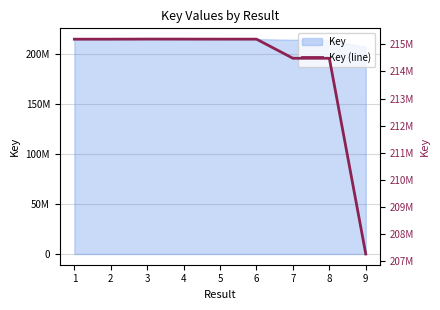

Approximately how many times larger is the value at 8 compared to 4?

1.0